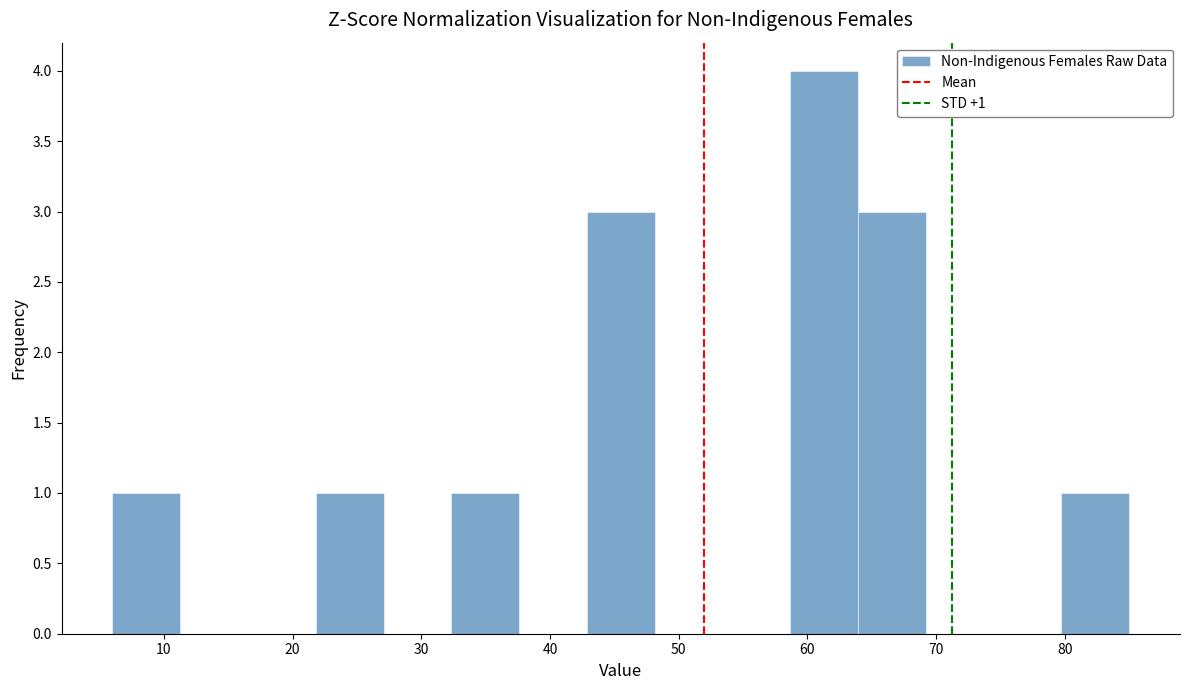

Over which range of the x-axis is the bar tallest?

59 to 64